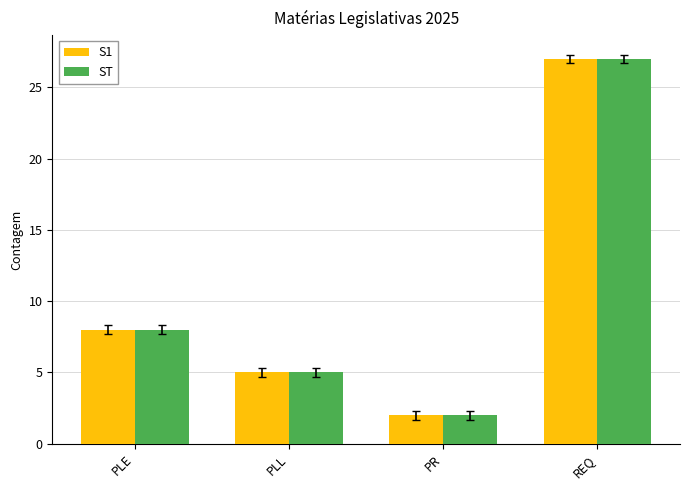

What is the greatest value displayed?

27